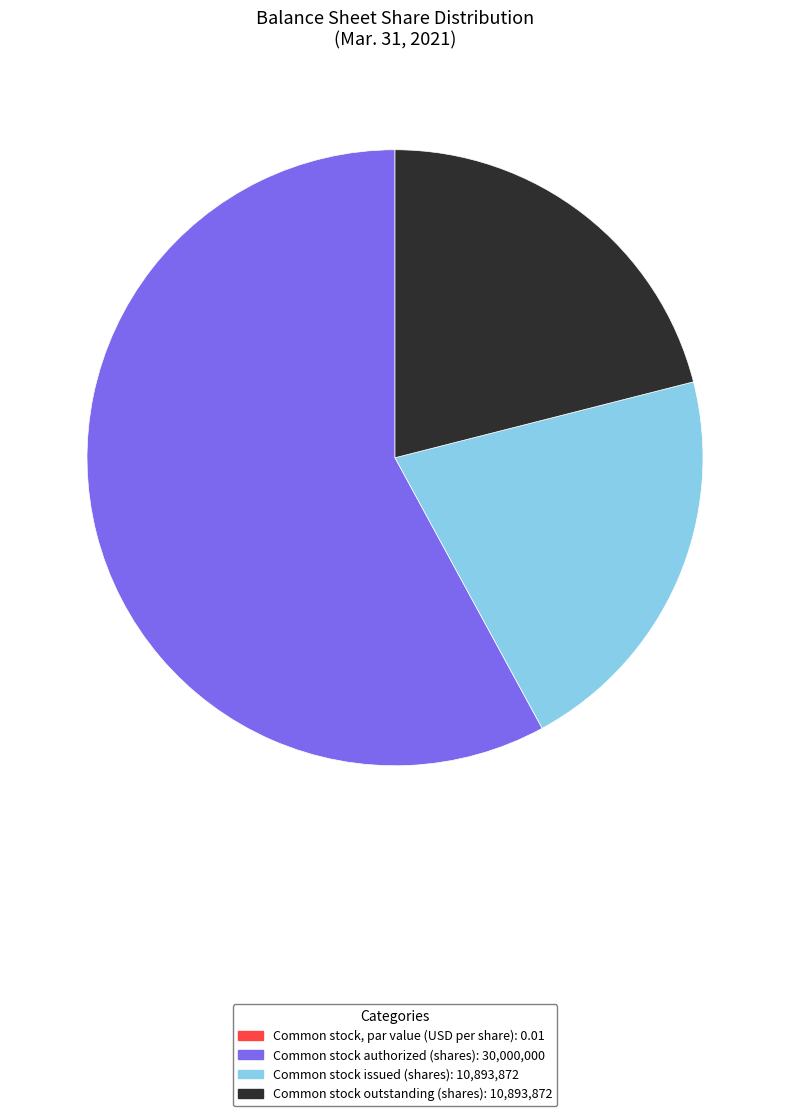

Does Common stock authorized (shares): 30,000,000 represent more than half of the total?

Yes